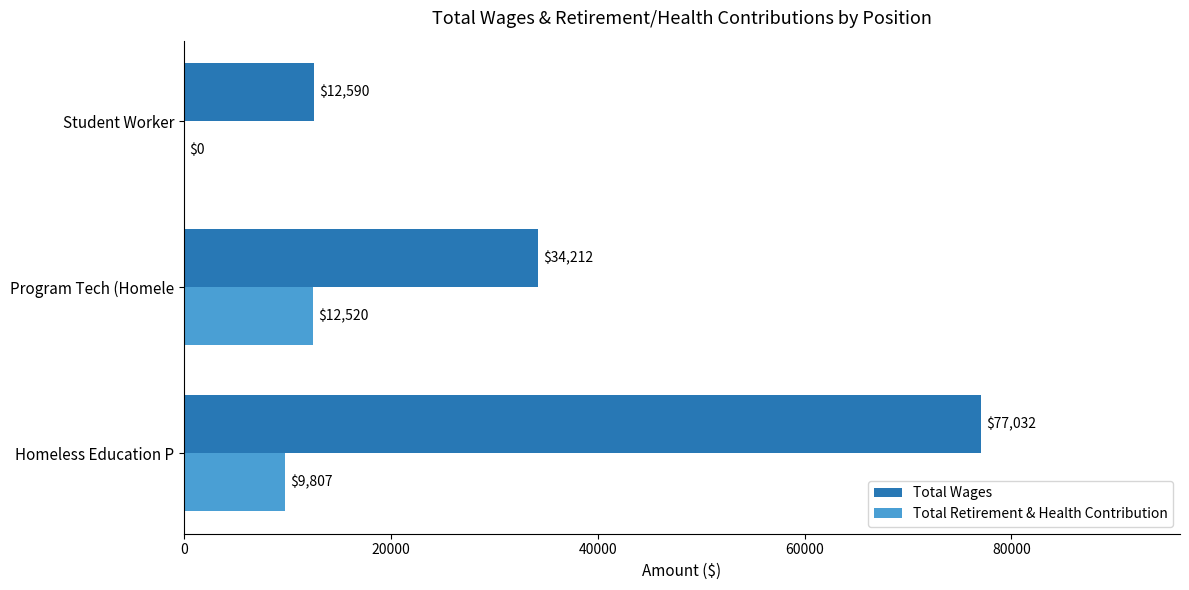

The Total Retirement & Health Contribution series shows 6600 at Homeless Education P. True or false?

False